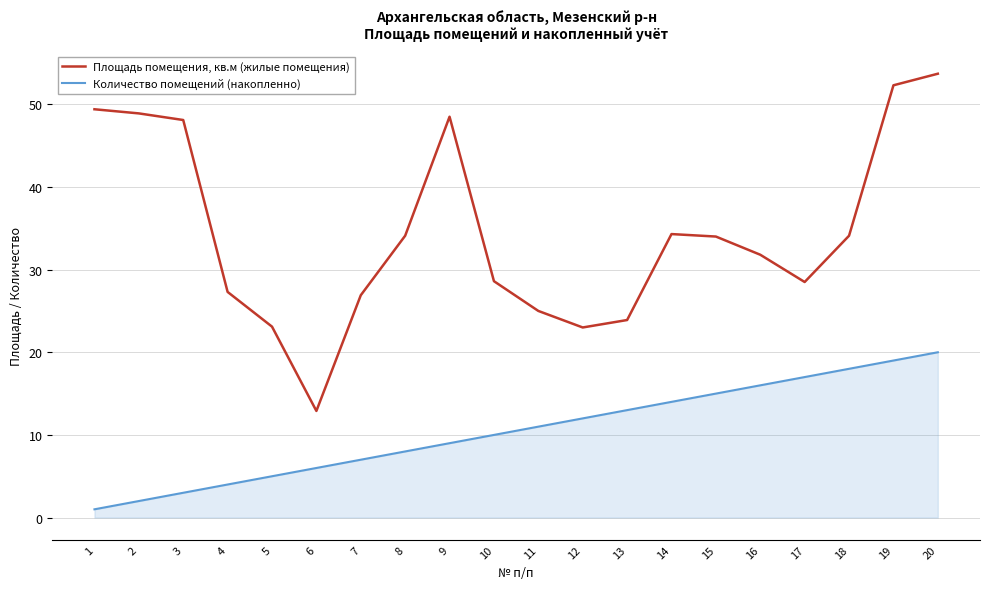

At which category is the sum across all series the highest?

20